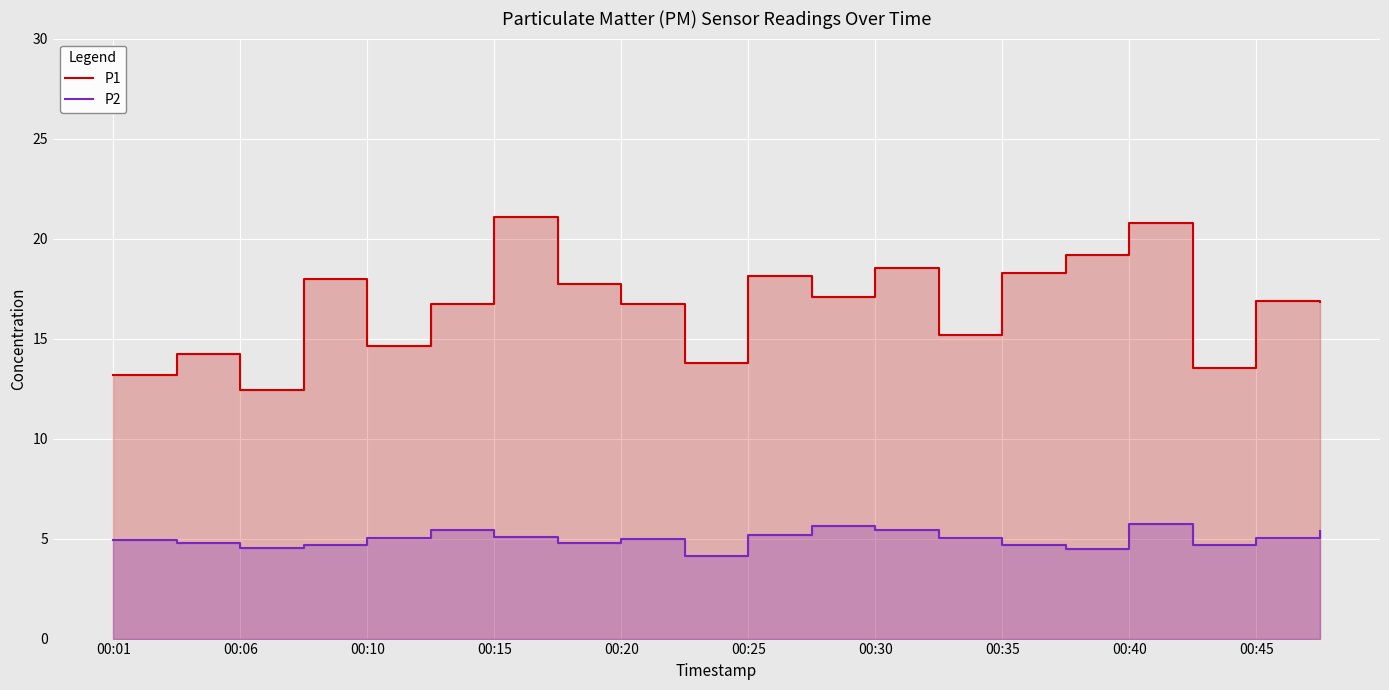

Does the chart display data point markers on the line(s)?

No